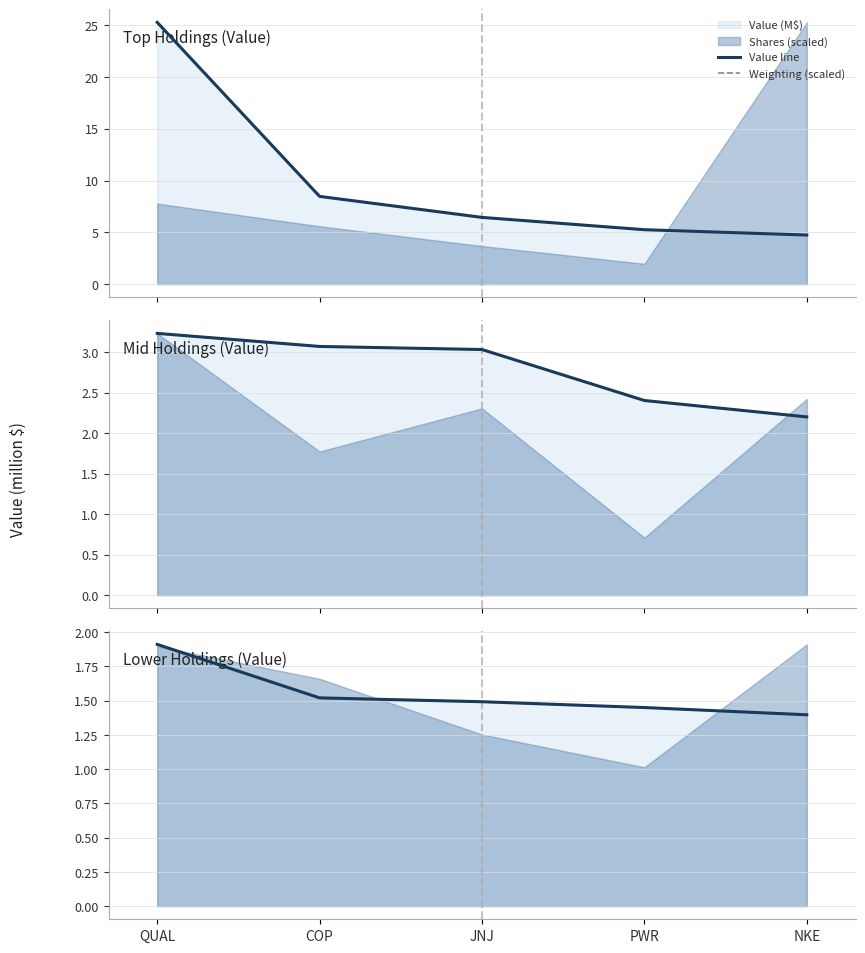

True or false: Value line has a value of 1.5 at JNJ.

True